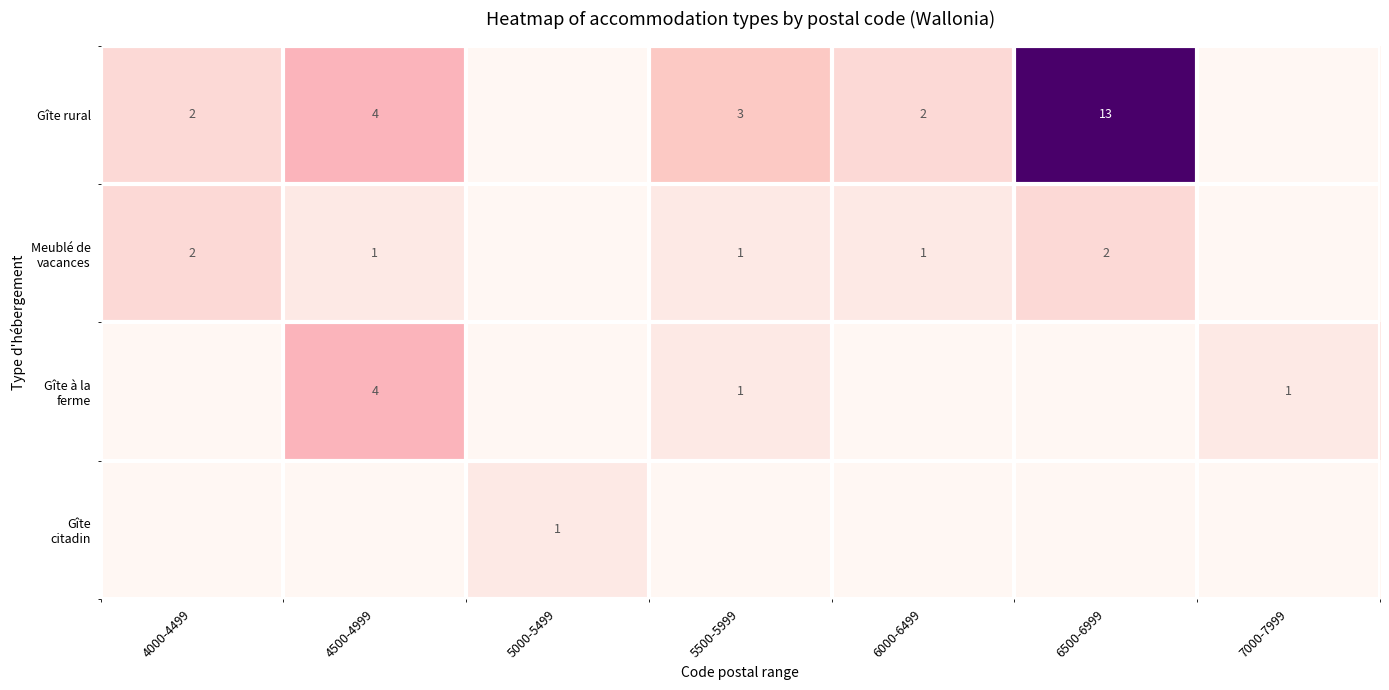

The Gîte rural series shows 1 at 4000-4499. True or false?

False